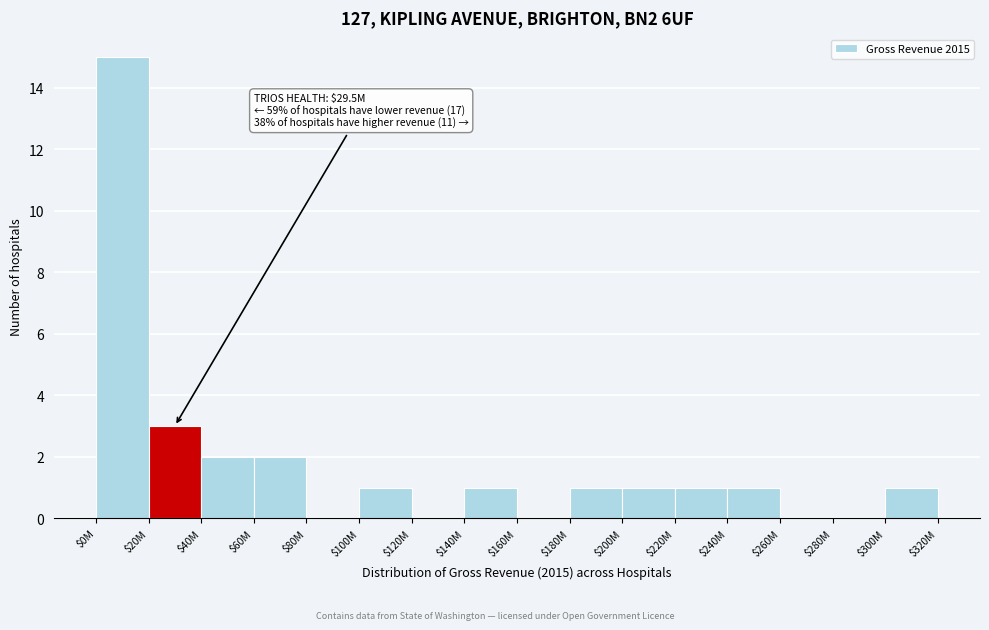

At which category does the chart reach its peak across all series?

$0M